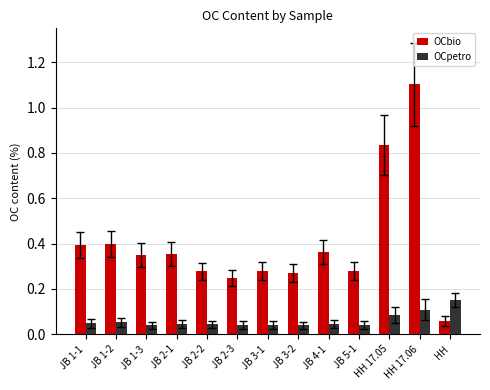

What is the total value across all series at HH 17.06?

1.2